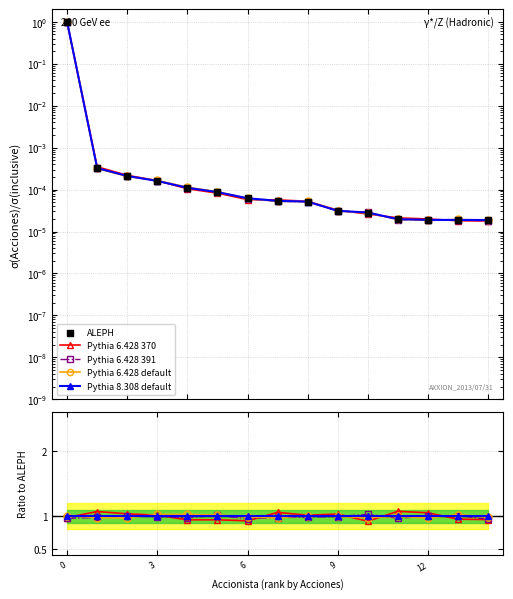

At how many categories does at least one series exceed 0?

15